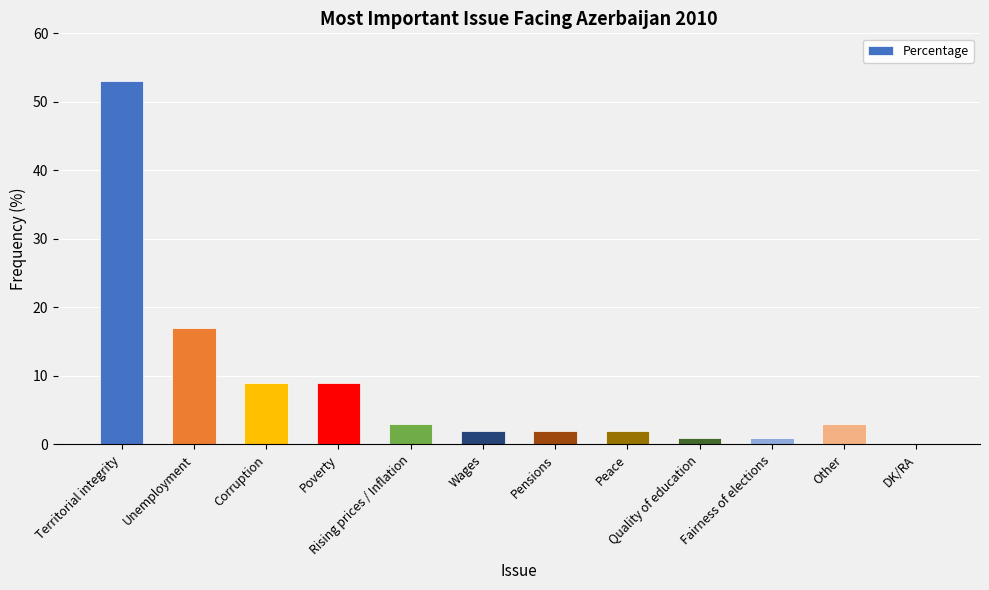

How many distinct data groups are displayed?

1